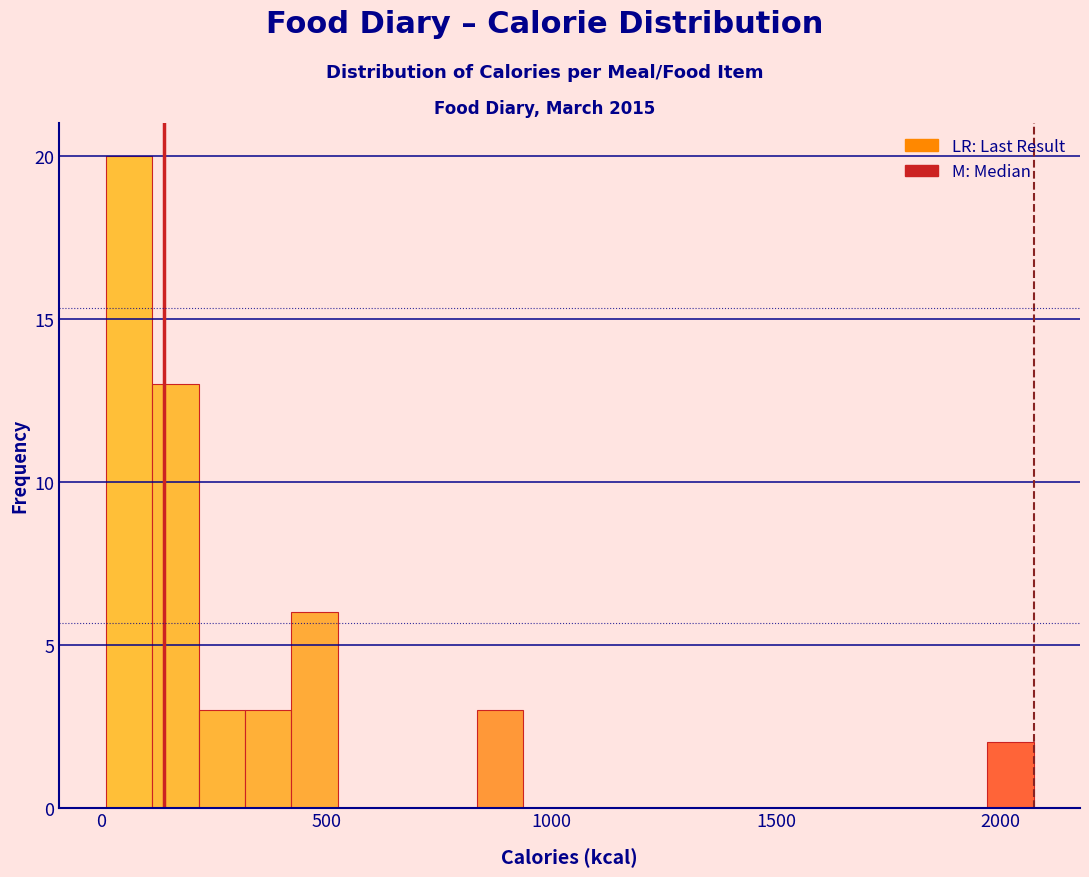

Read against the x-axis, roughly where is the centre of the tallest bar?

50